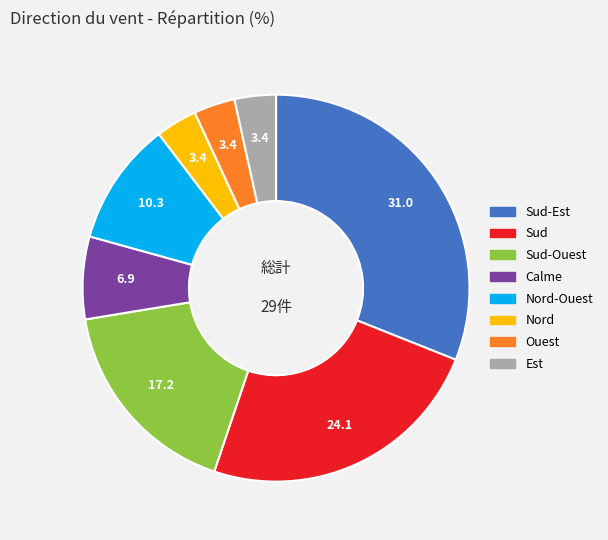

Is there a majority slice in this chart?

No